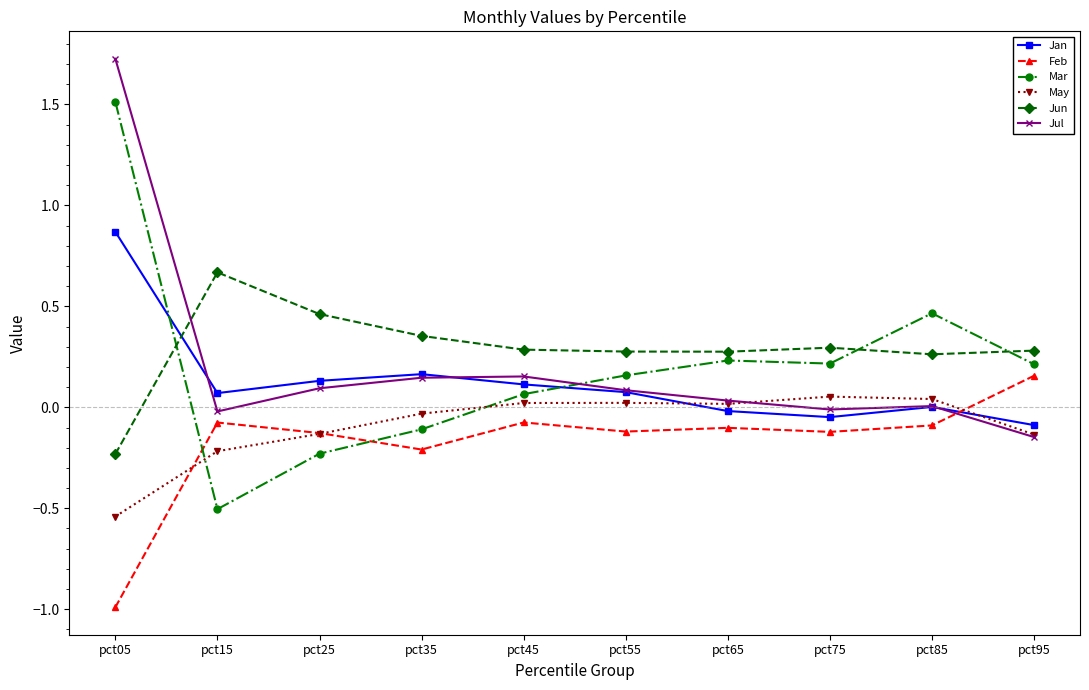

At which label does Feb reach its minimum?

pct05